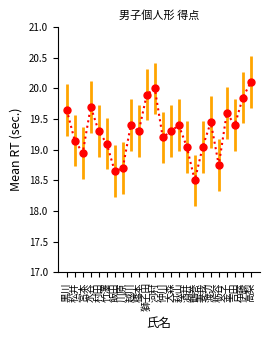

True or false: the data shows 9.3 at 飯田.

False